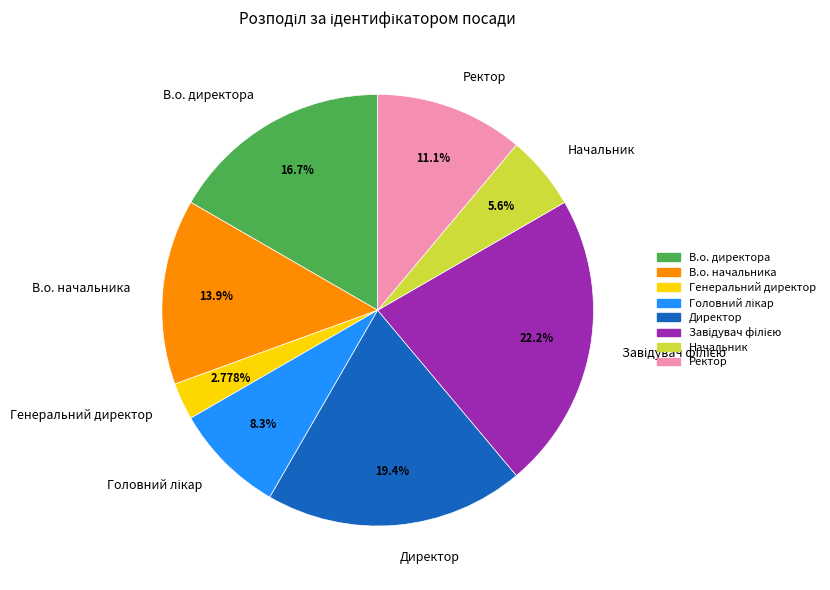

To the nearest percent, what is the average slice percentage?

12%